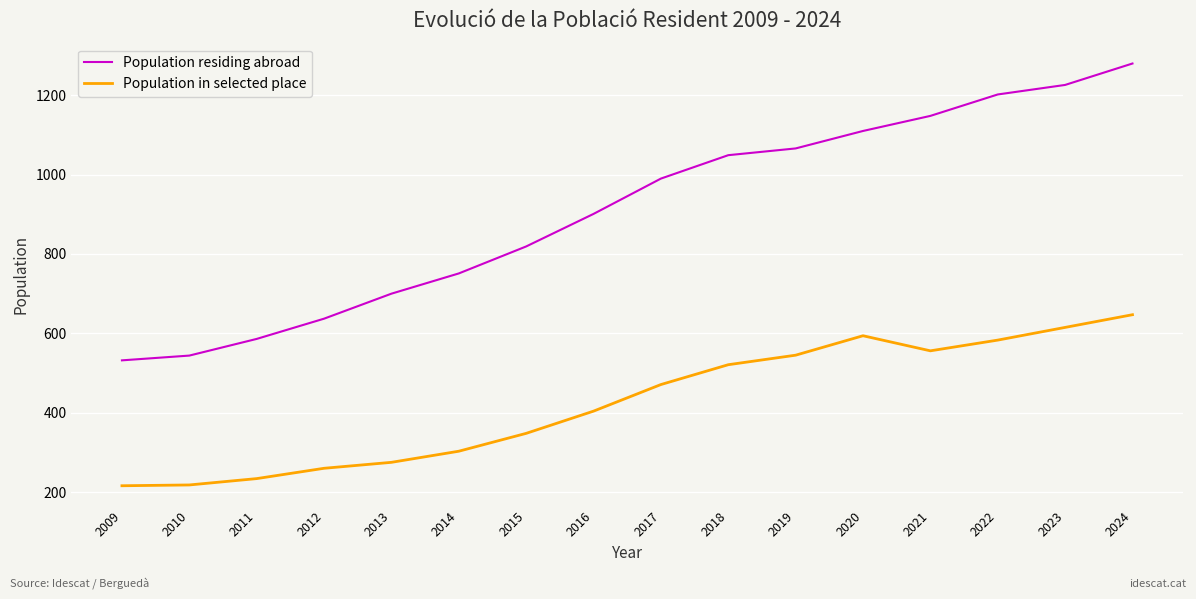

Rank the categories by Population residing abroad value from highest to lowest.

2024, 2023, 2022, 2021, 2020, 2019, 2018, 2017, 2016, 2015, 2014, 2013, 2012, 2011, 2010, 2009